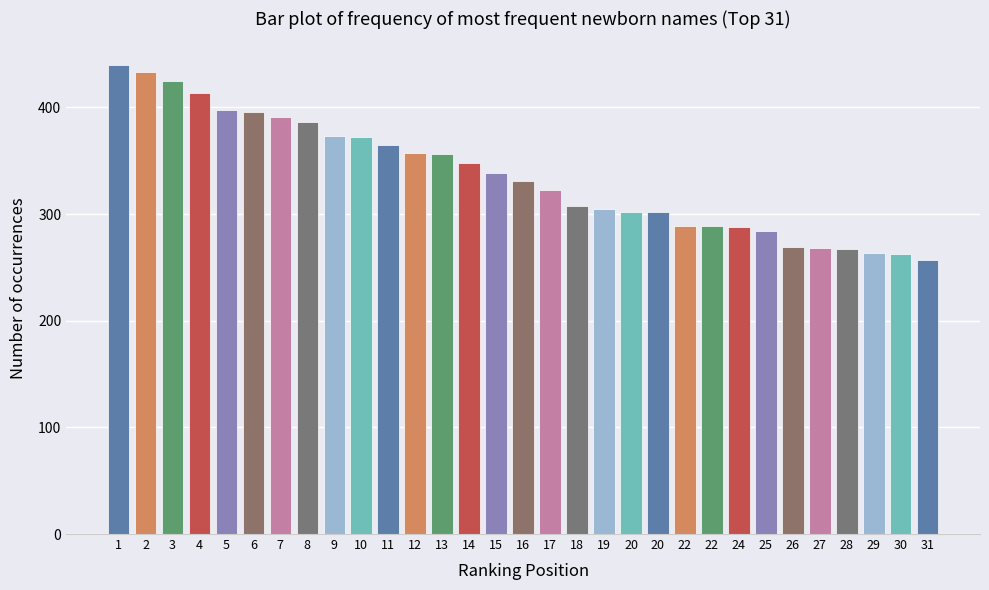

How many bars are there in total?

31